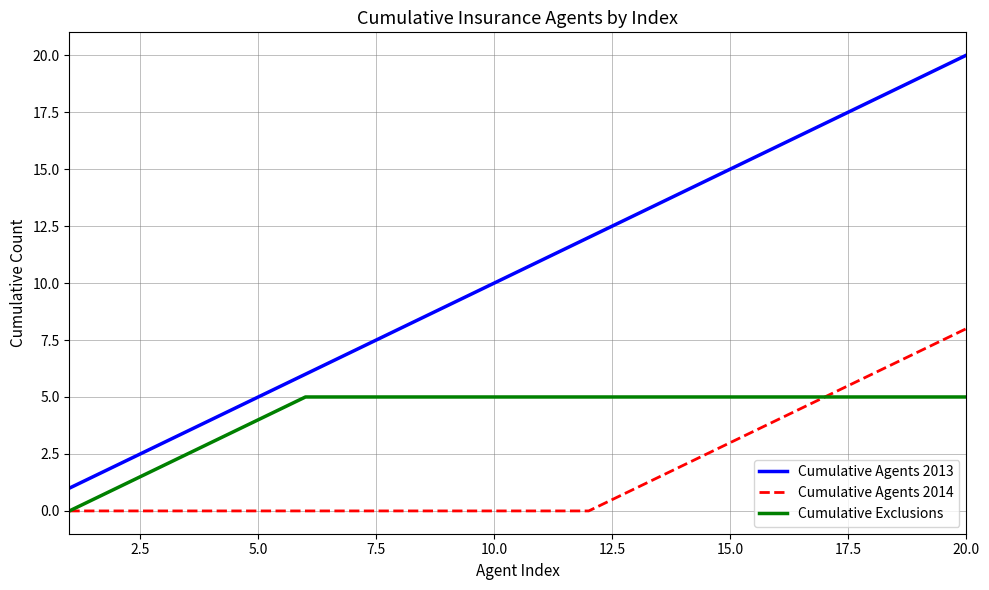

Which series has the widest spread of values?

Cumulative Agents 2013